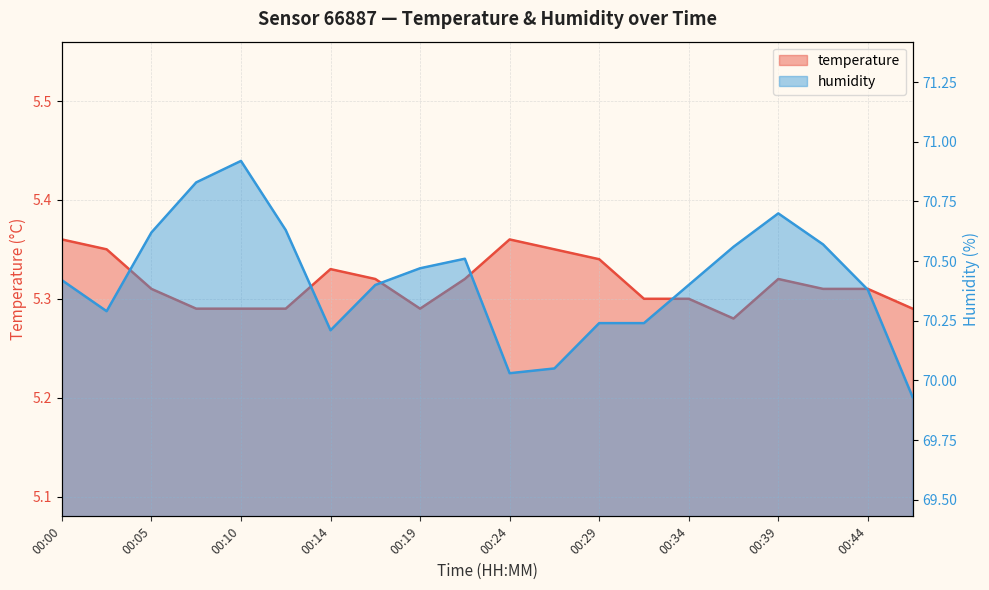

True or false: humidity and temperature cross at least once.

False